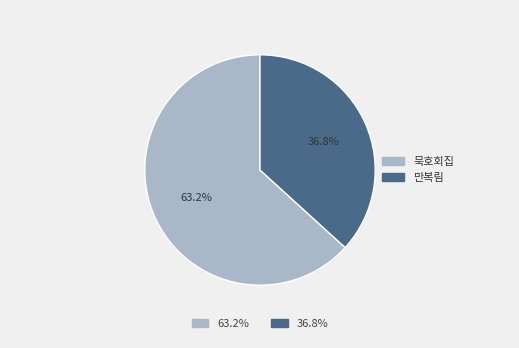

How much of the chart is everything except 만복림?

63.2%